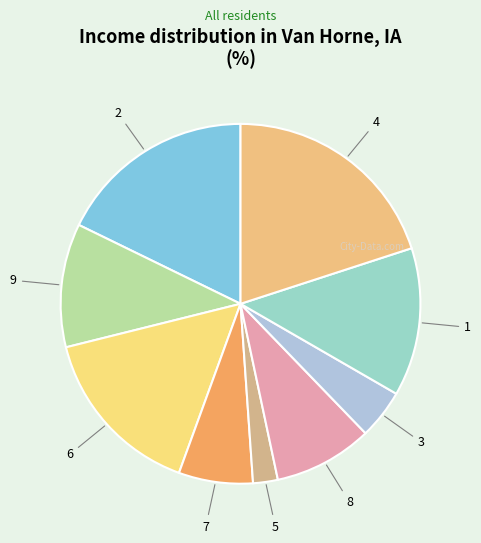

The 4 slice represents 11% of the pie. True or false?

False